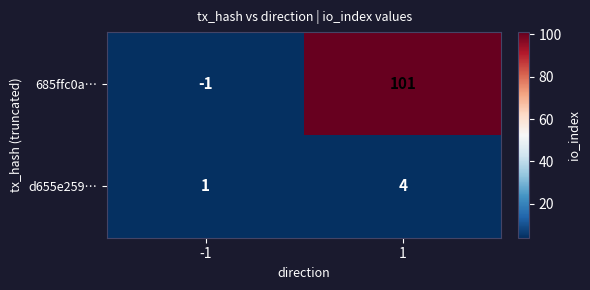

What is the greatest value displayed?

101